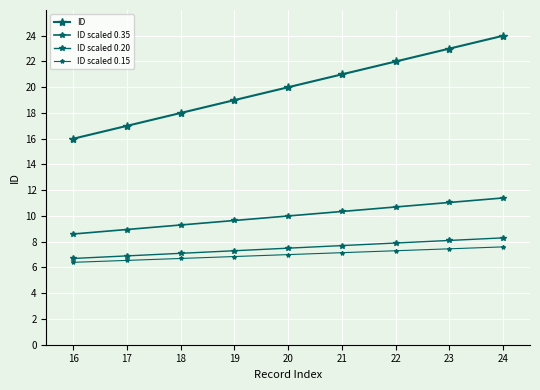

How many categories are shown in the chart?

9